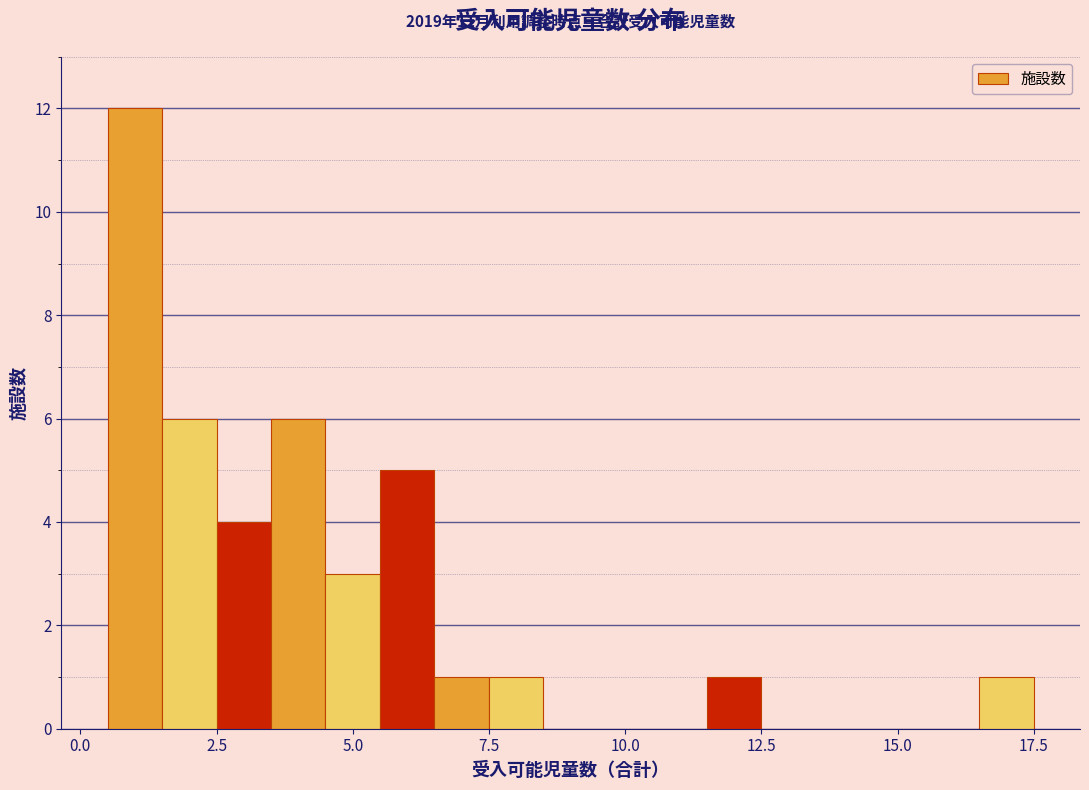

Around what value on the x-axis is the tallest bar? Give the approximate position of its centre, as read against the axis.

1.0